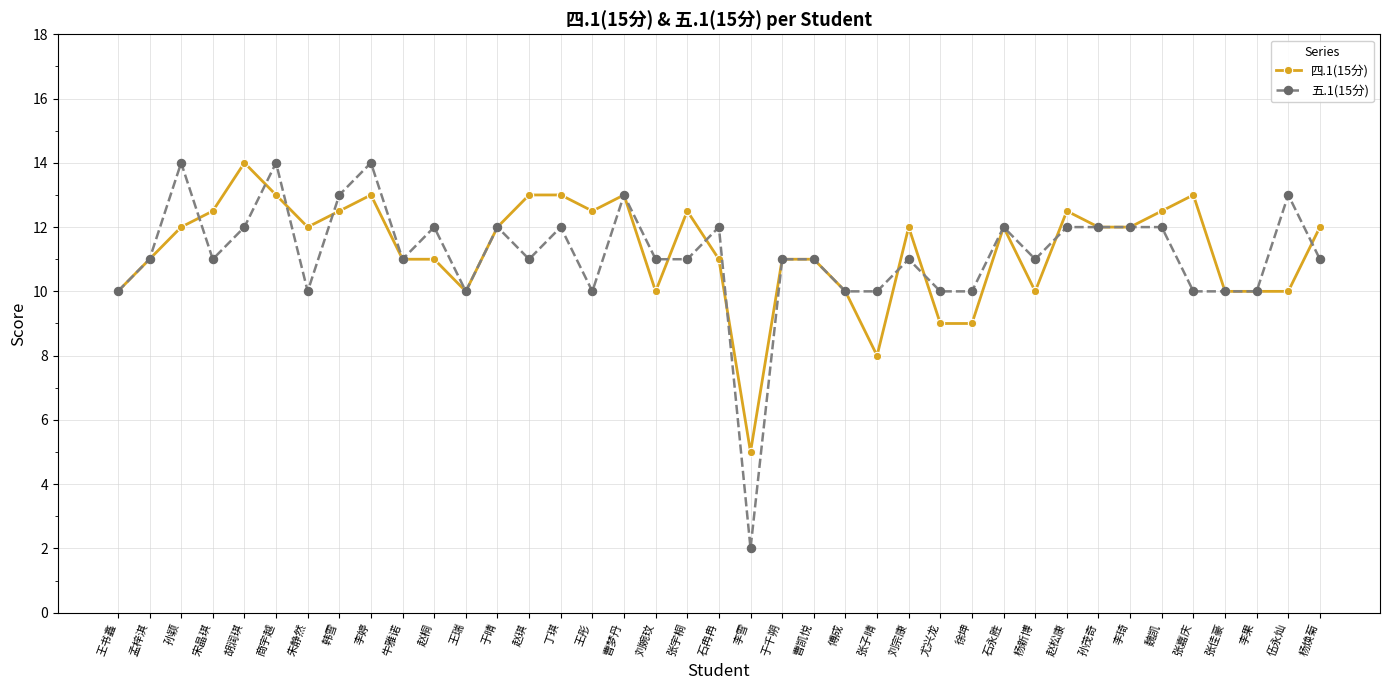

Rank the series at 伍永灿 from lowest to highest value.

四.1(15分), 五.1(15分)